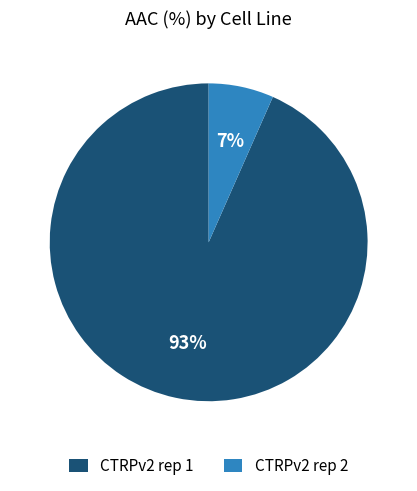

Does any single category account for the majority?

Yes